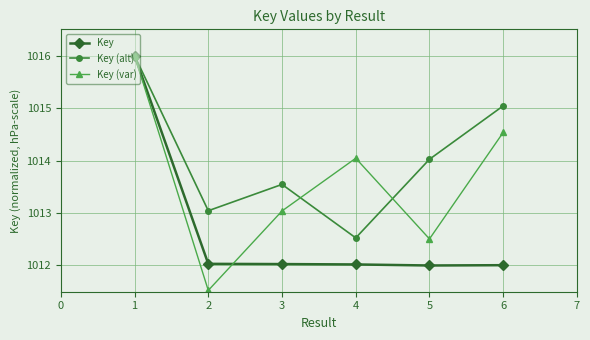

How many categories are shown in the chart?

6